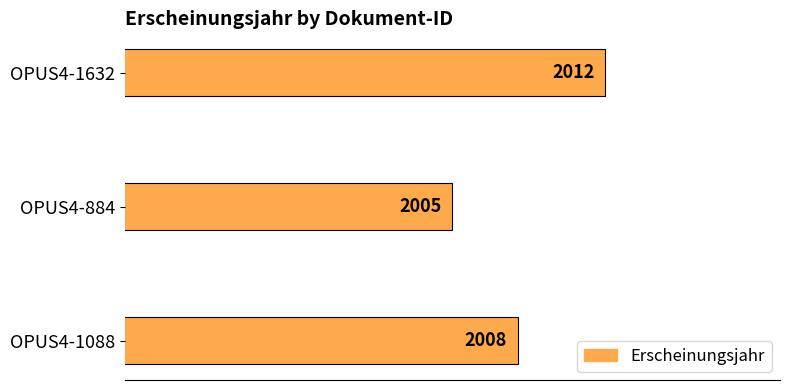

Rank the categories by value from highest to lowest.

OPUS4-1632, OPUS4-1088, OPUS4-884